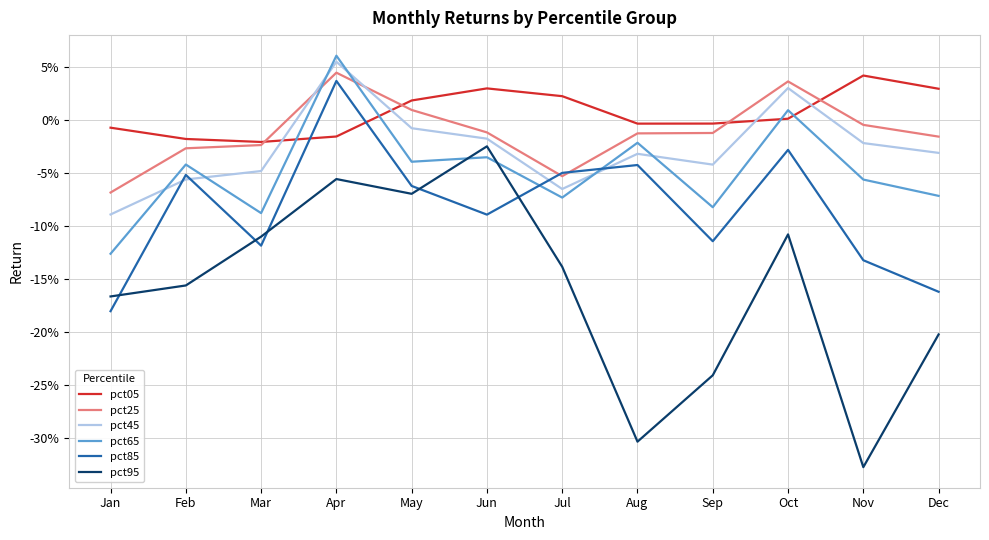

At which category does pct85 reach its first local valley?

Mar